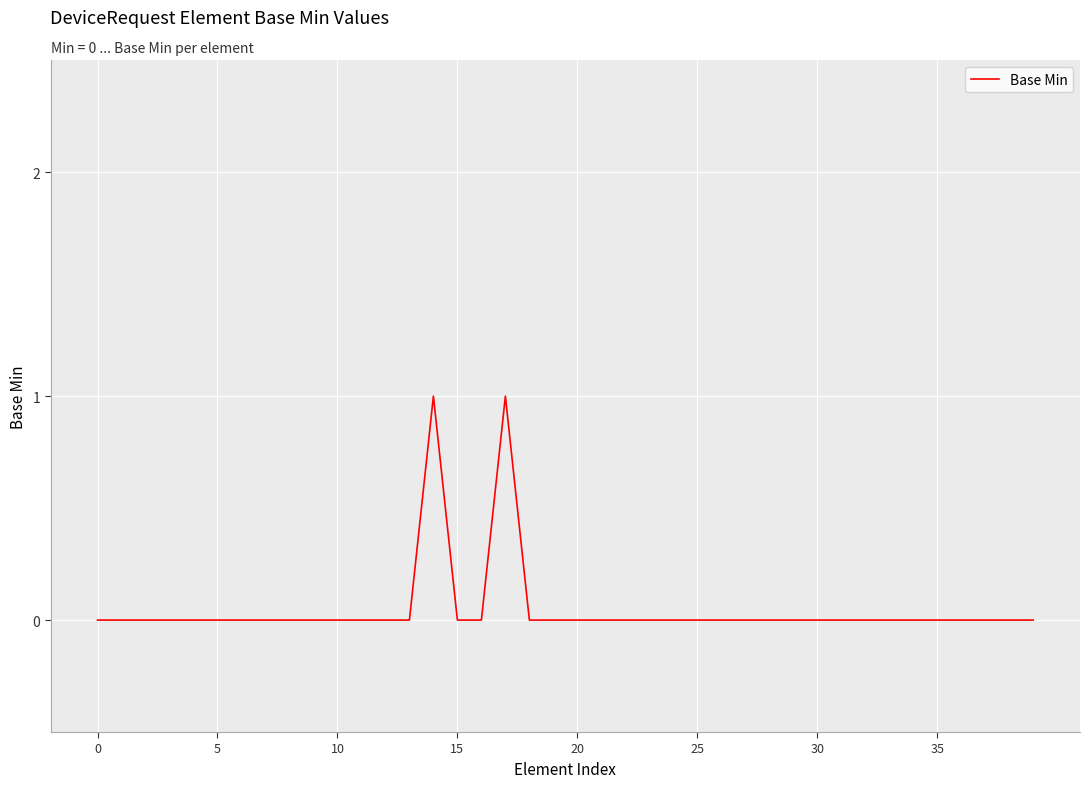

What is the label of the 10th point from the left?

9